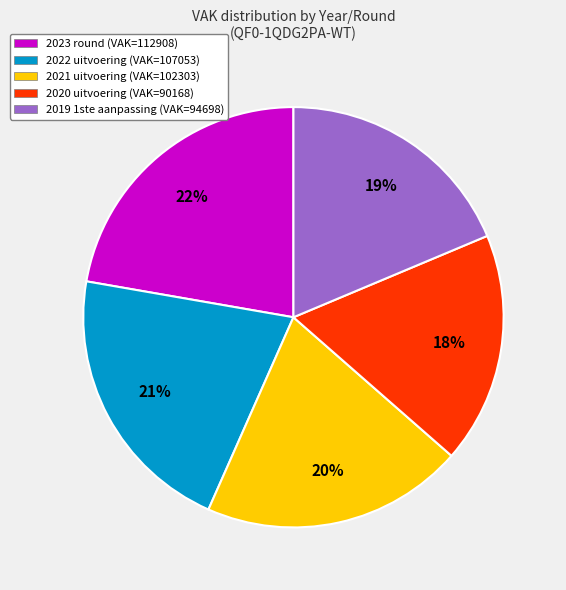

To the nearest percent, what portion does 2023 round (VAK=112908) represent?

22%